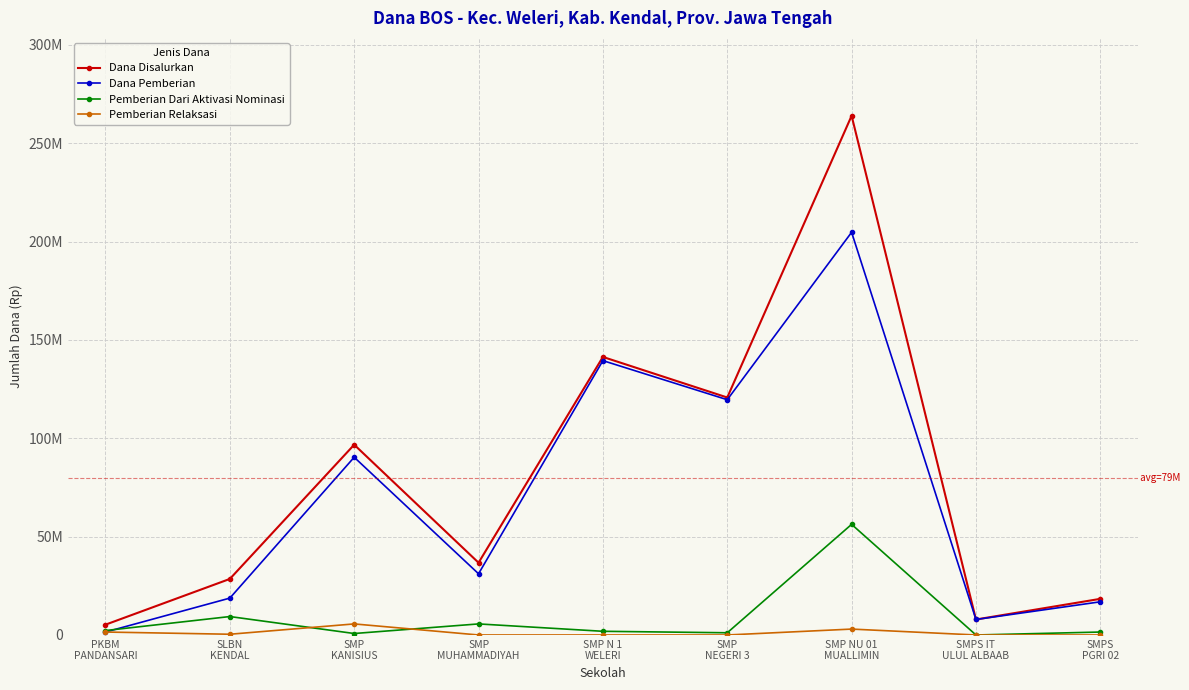

Where is the first local minimum for Pemberian Dari Aktivasi Nominasi?

SMP
KANISIUS